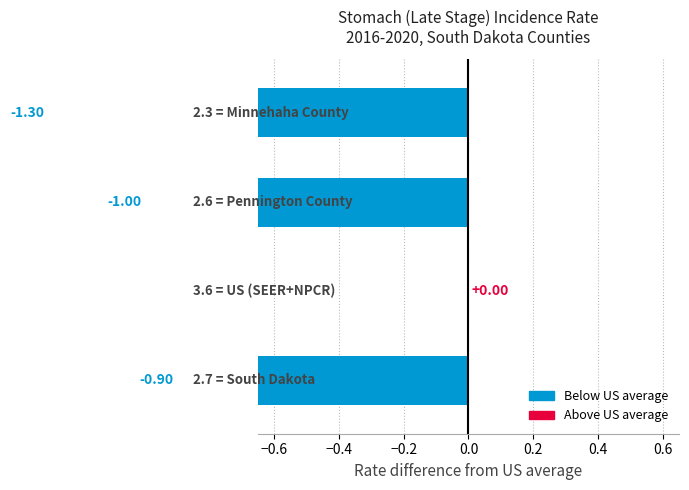

At which label is the value closest to 0?

US (SEER+NPCR)